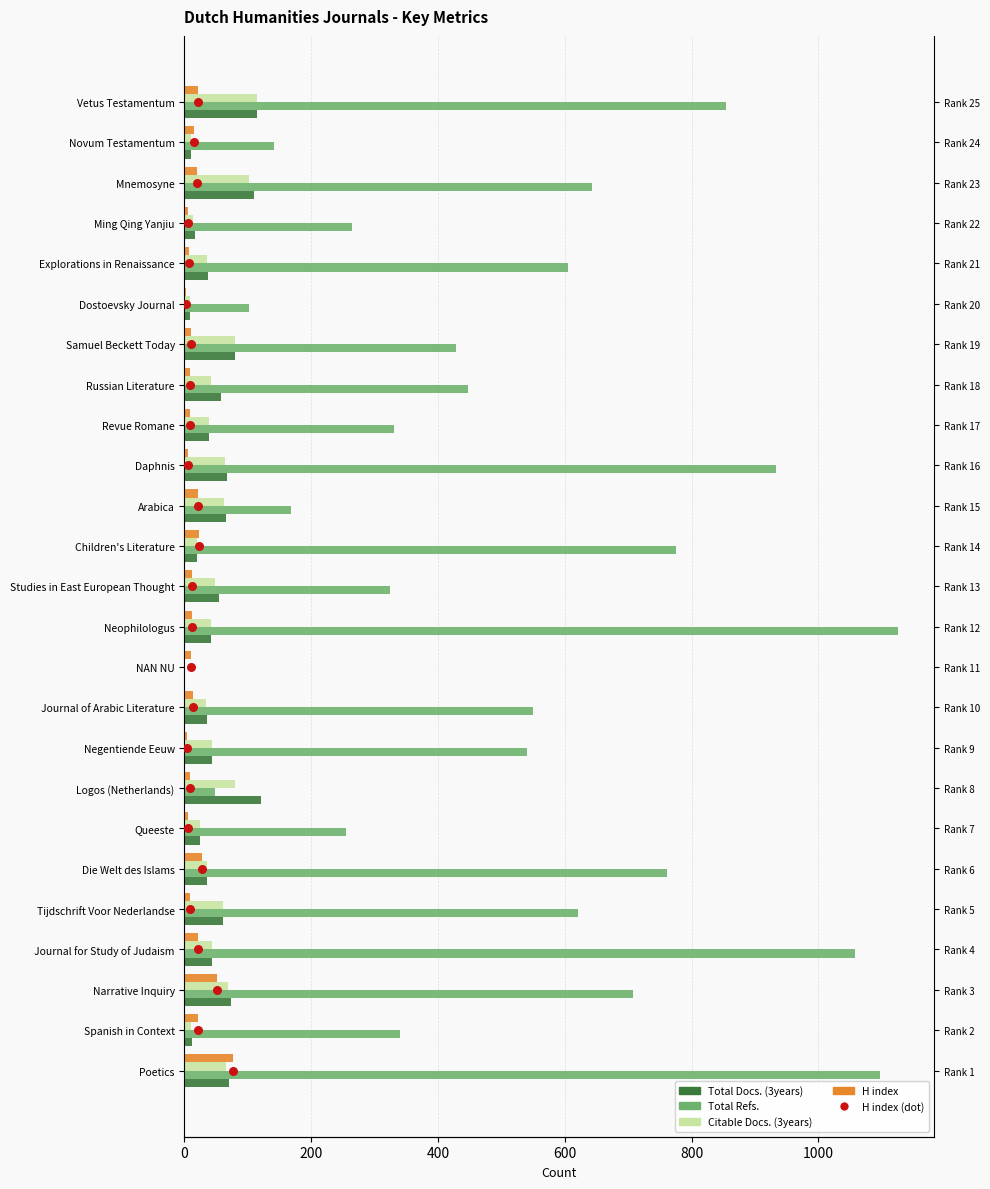

Which series has the largest total across all categories?

Total Refs.